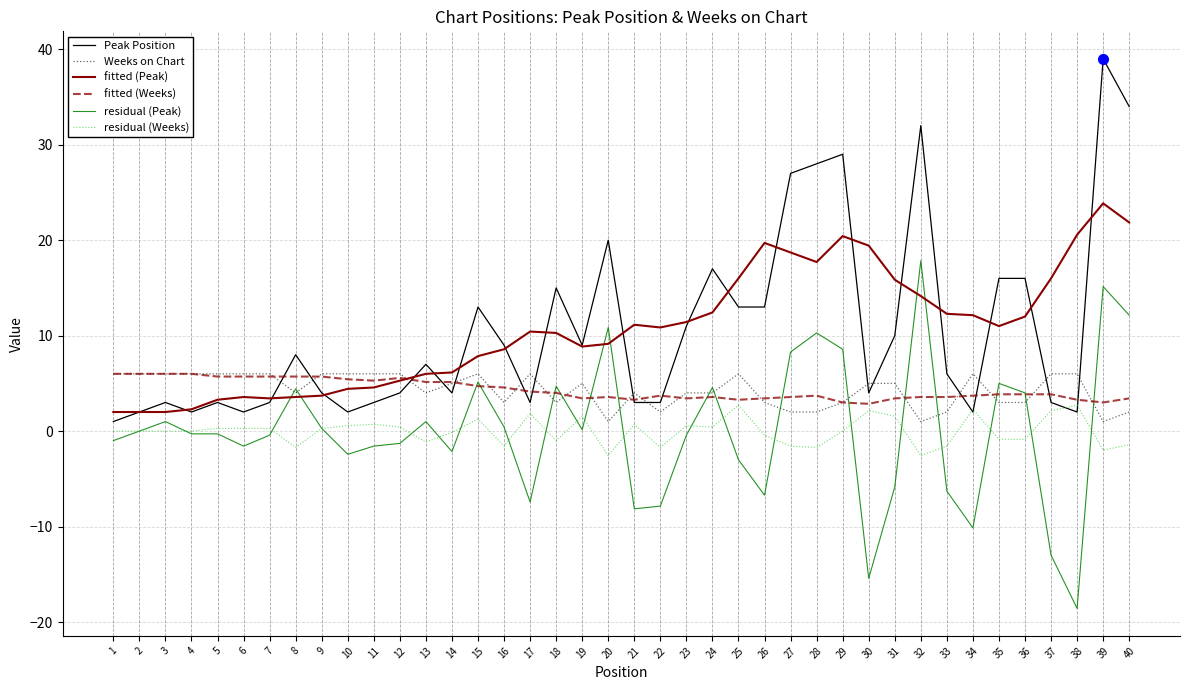

Is the value of Weeks on Chart at 36 greater than the value of fitted (Weeks) at 3?

No